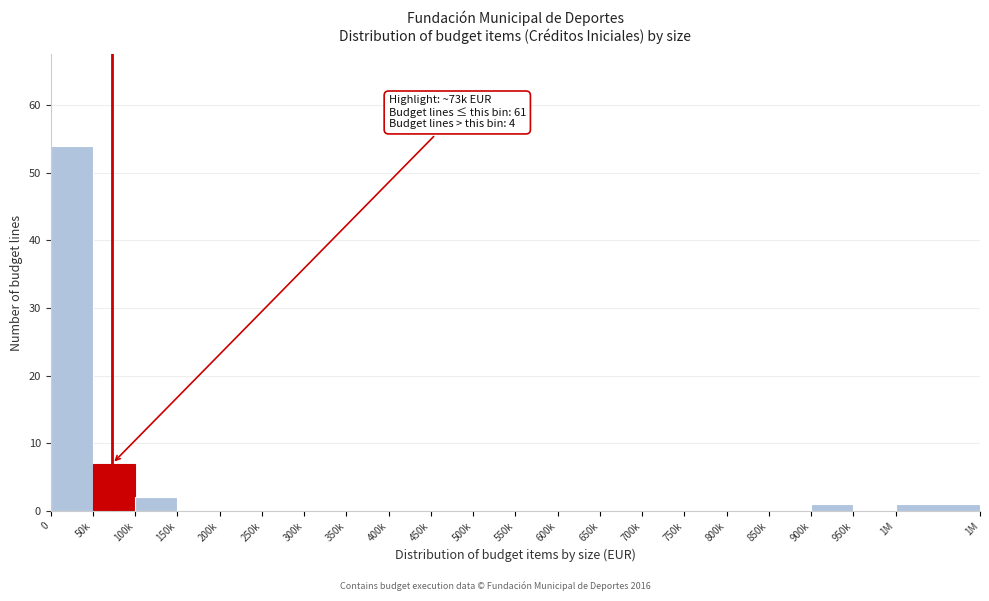

Reading left to right, list all the values displayed in this chart.

0=54	50k=7	100k=2	150k=0	200k=0	250k=0	300k=0	350k=0	400k=0	450k=0	500k=0	550k=0	600k=0	650k=0	700k=0	750k=0	800k=0	850k=0	900k=1	950k=0	1M=1